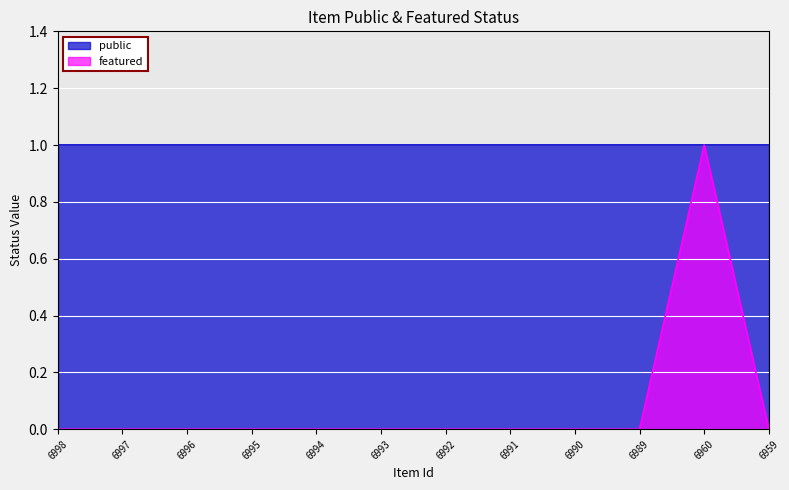

How many interior local peaks (higher than both neighbors) does the data have?

1